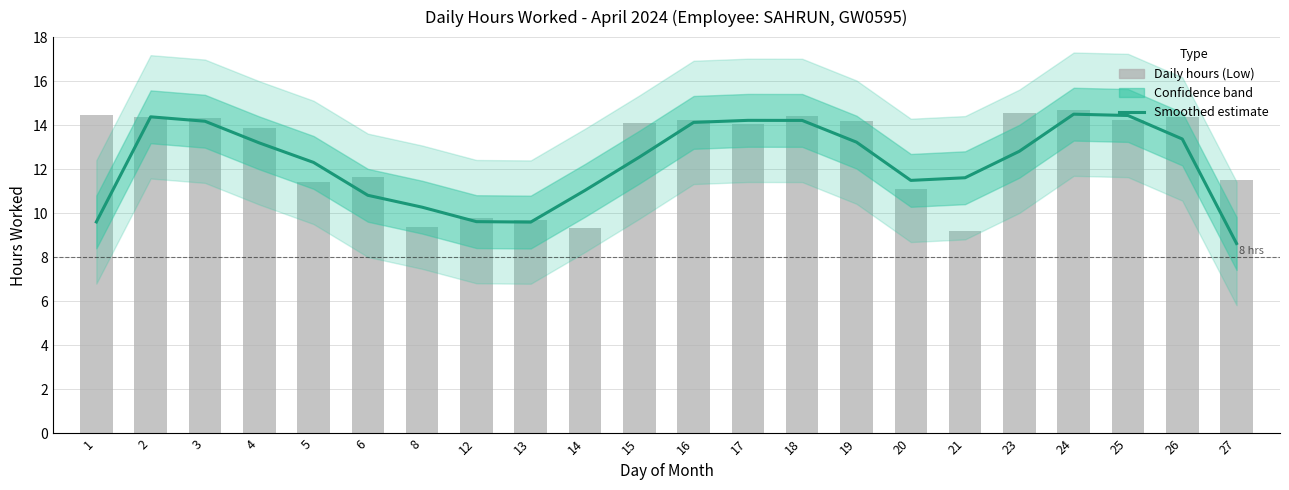

List the series in order of their overall mean, highest first.

Daily hours (Low), Smoothed estimate